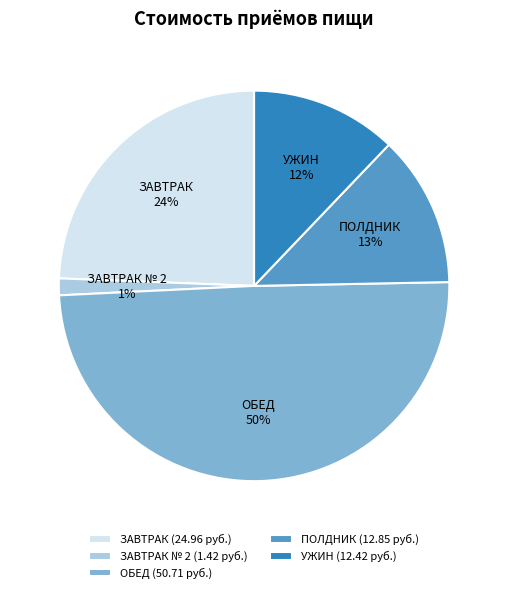

What is the smallest slice in the pie chart?

ЗАВТРАК № 2